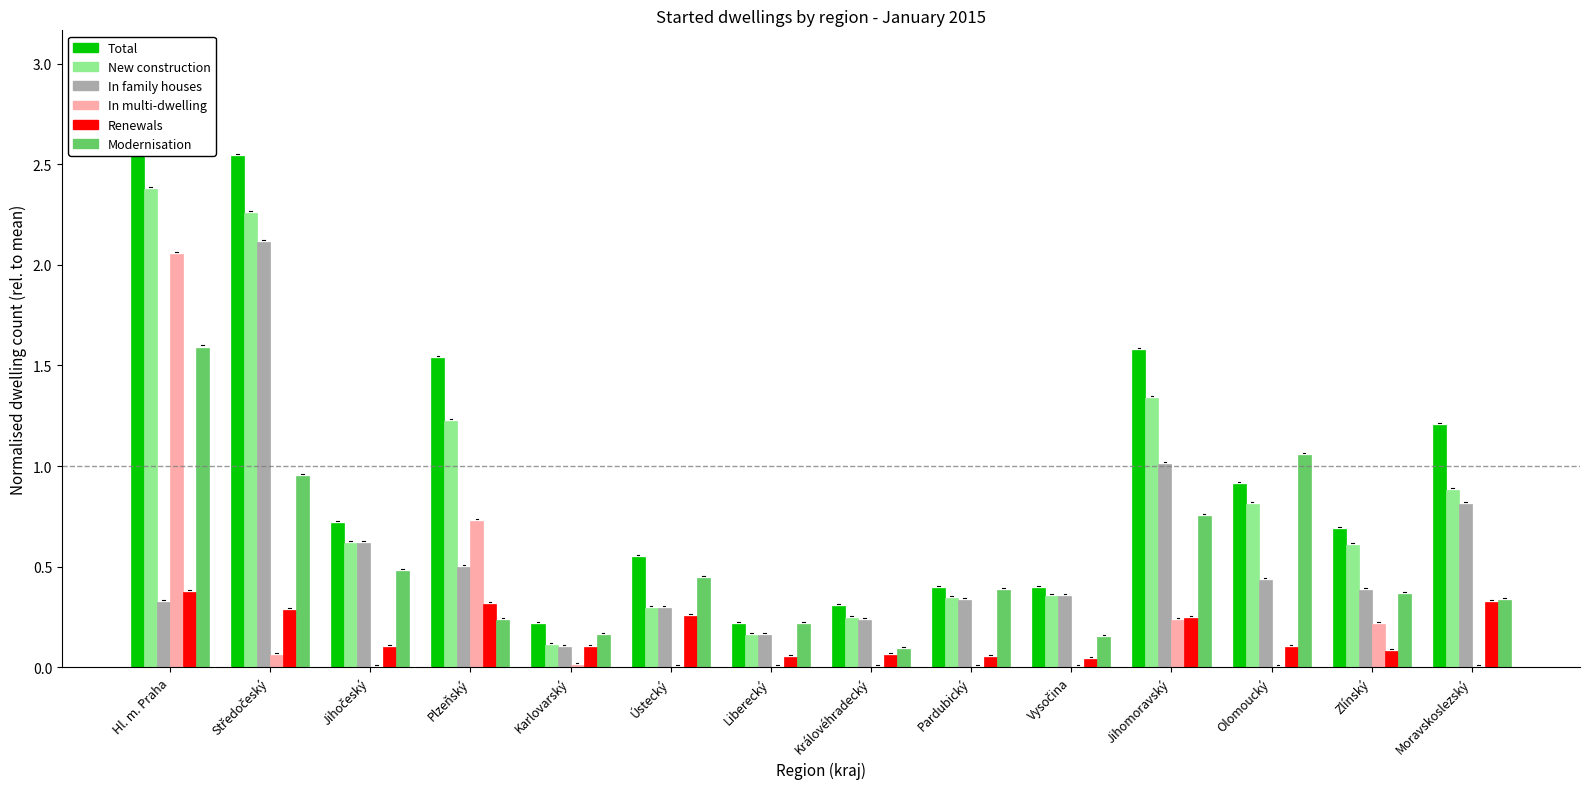

True or false: New construction has a value of 0.2 at Liberecký.

True